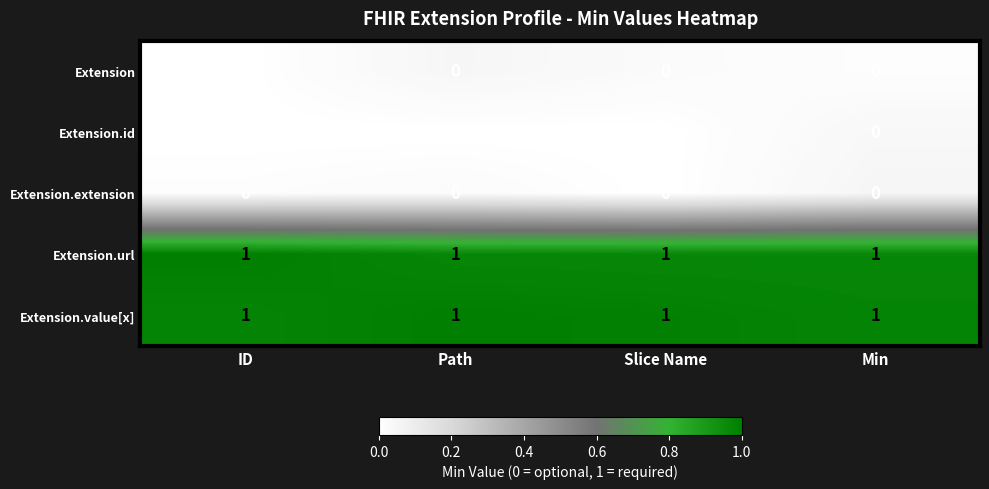

Is the value of Extension.value[x] at Slice Name greater than the value of Extension at Path?

Yes